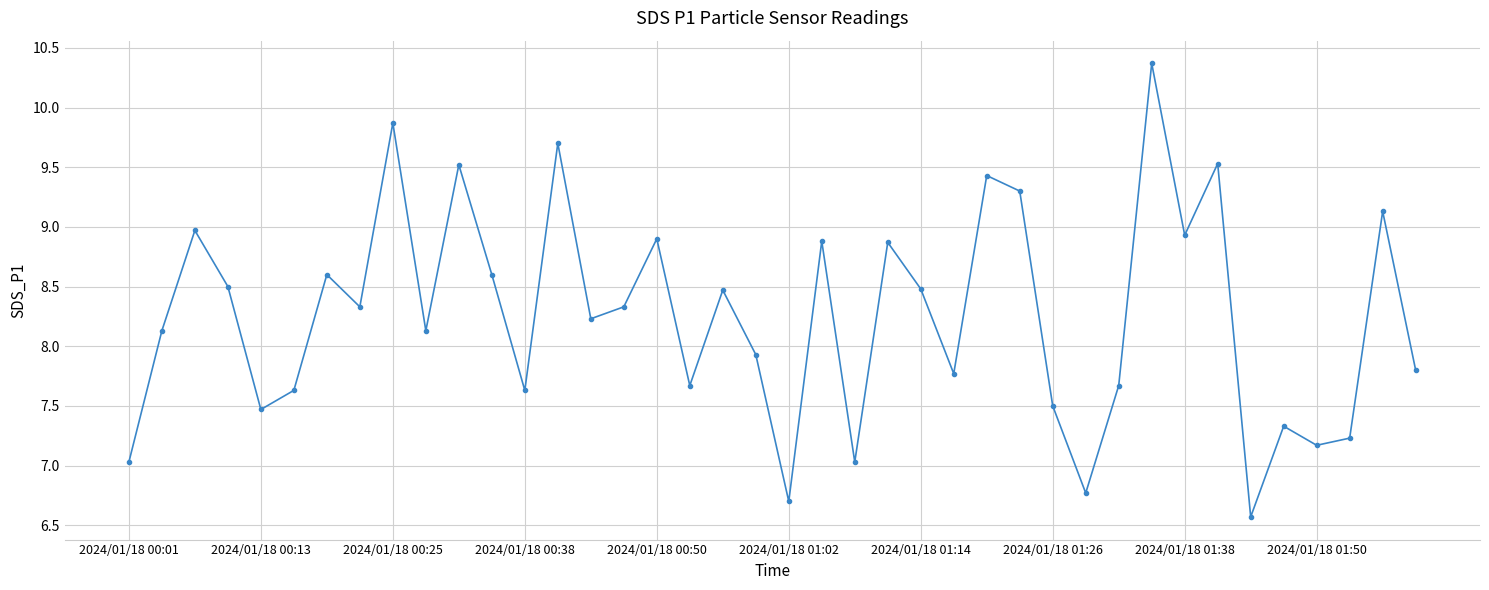

What is the sum of all values?

330.1